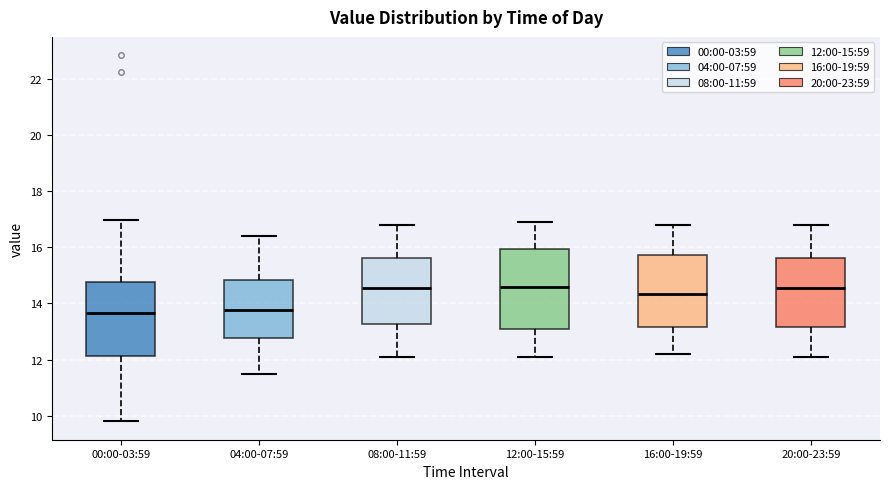

Reading left to right, transcribe this box plot: for each box, give where its median line is, the range the box spans, and where its two whiskers end, as read against the y-axis. The values are not printed on the chart, so give them approximately, as read against the axis.

00:00-03:59: median 13.6, box 12.2 to 14.8, whiskers 9.8 to 17.0
04:00-07:59: median 13.8, box 12.8 to 14.8, whiskers 11.6 to 16.4
08:00-11:59: median 14.6, box 13.2 to 15.6, whiskers 12.2 to 16.8
12:00-15:59: median 14.6, box 13.0 to 16.0, whiskers 12.2 to 17.0
16:00-19:59: median 14.4, box 13.2 to 15.8, whiskers 12.2 to 16.8
20:00-23:59: median 14.6, box 13.2 to 15.6, whiskers 12.2 to 16.8